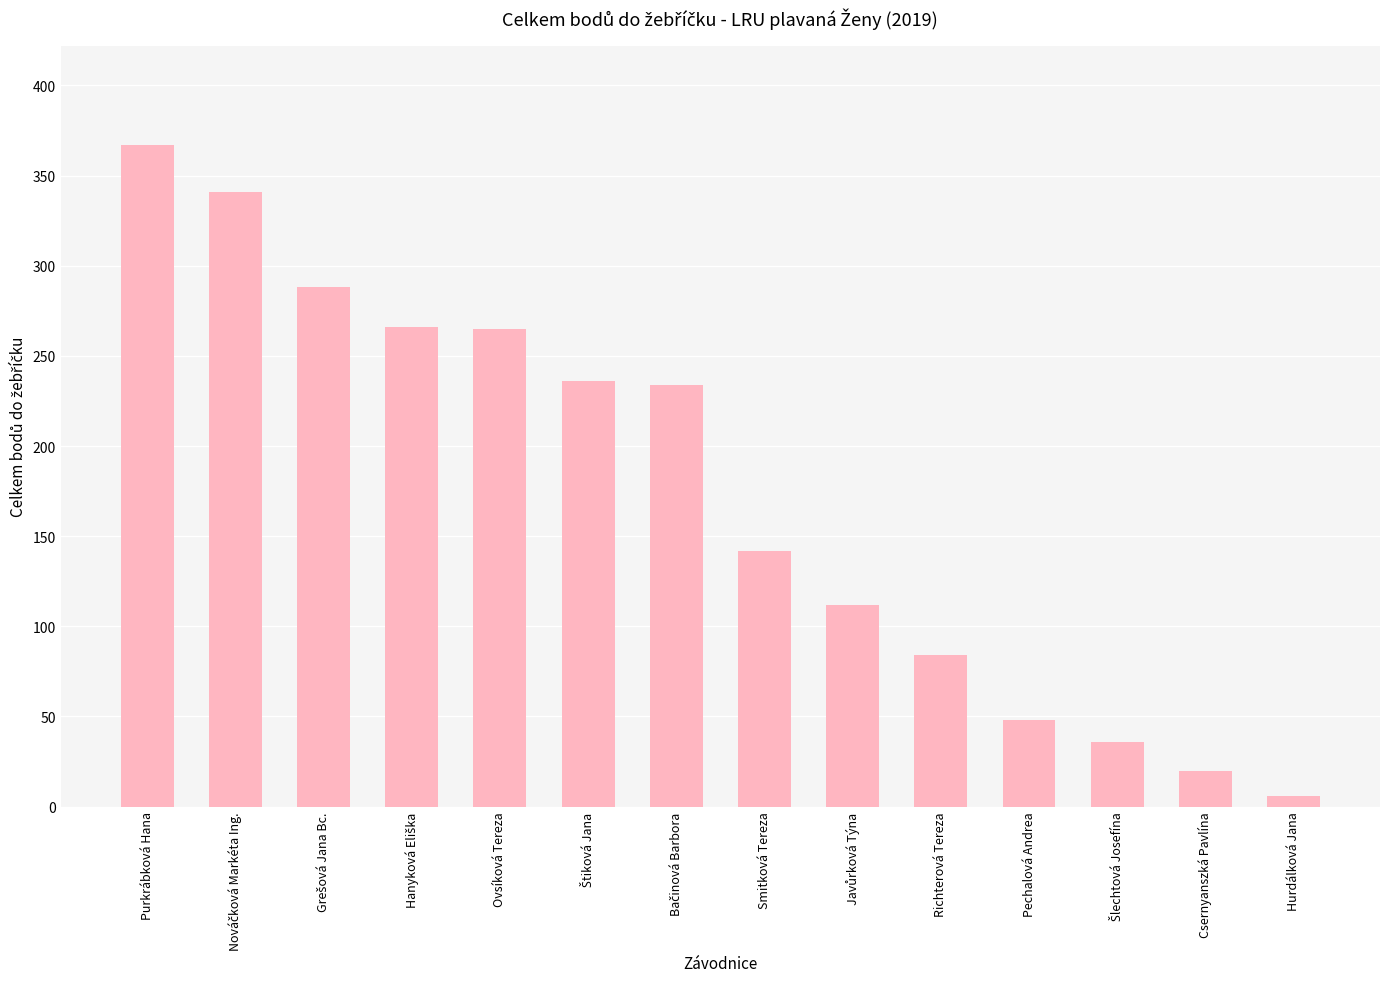

What is the value of the 6th bar from the left?

236